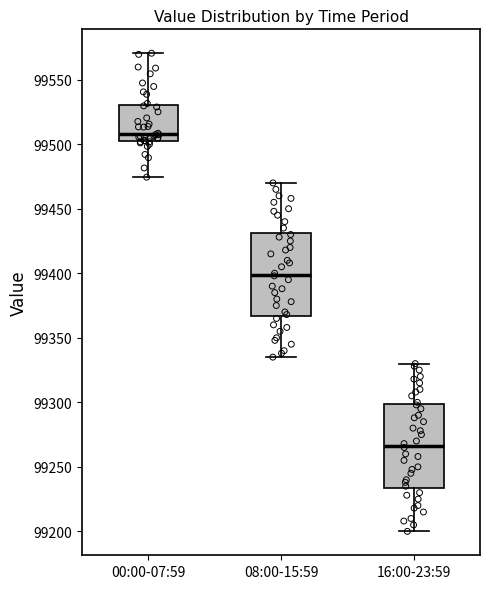

Reading left to right, transcribe this box plot: for each box, give where its median line is, the range the box spans, and where its two whiskers end, as read against the y-axis. The values are not printed on the chart, so give them approximately, as read against the axis.

00:00-07:59: median 99510, box 99505 to 99530, whiskers 99475 to 99570
08:00-15:59: median 99400, box 99365 to 99430, whiskers 99335 to 99470
16:00-23:59: median 99265, box 99235 to 99300, whiskers 99200 to 99330